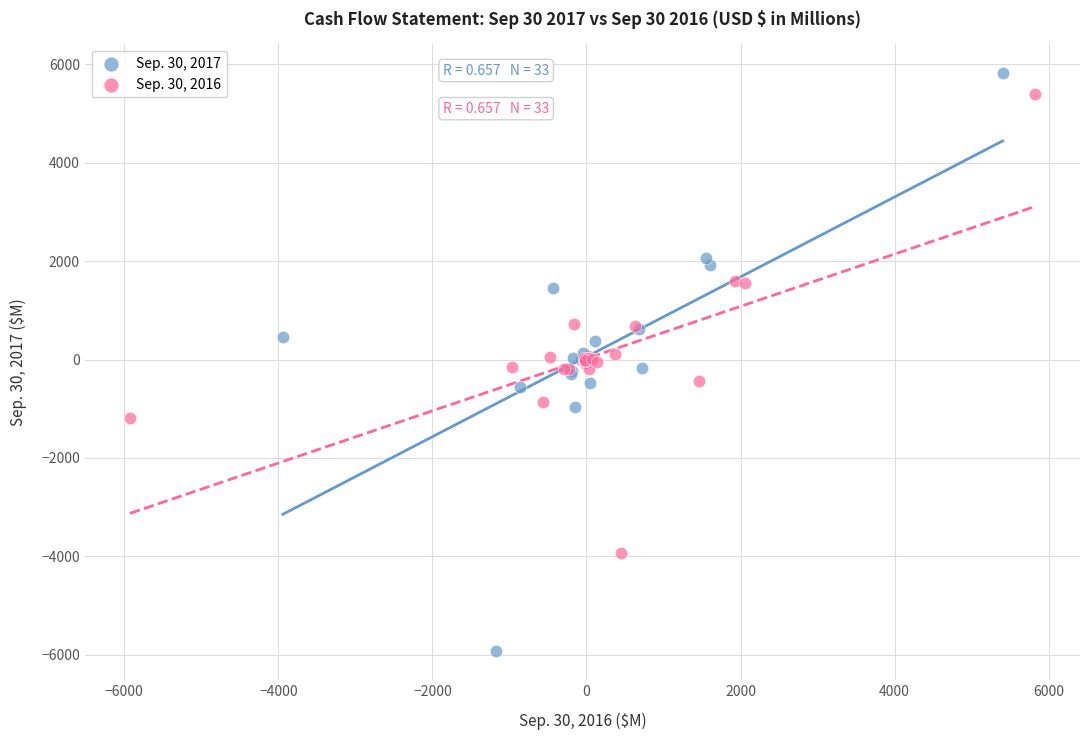

Which series has the largest Y range (max minus min)?

Sep. 30, 2017